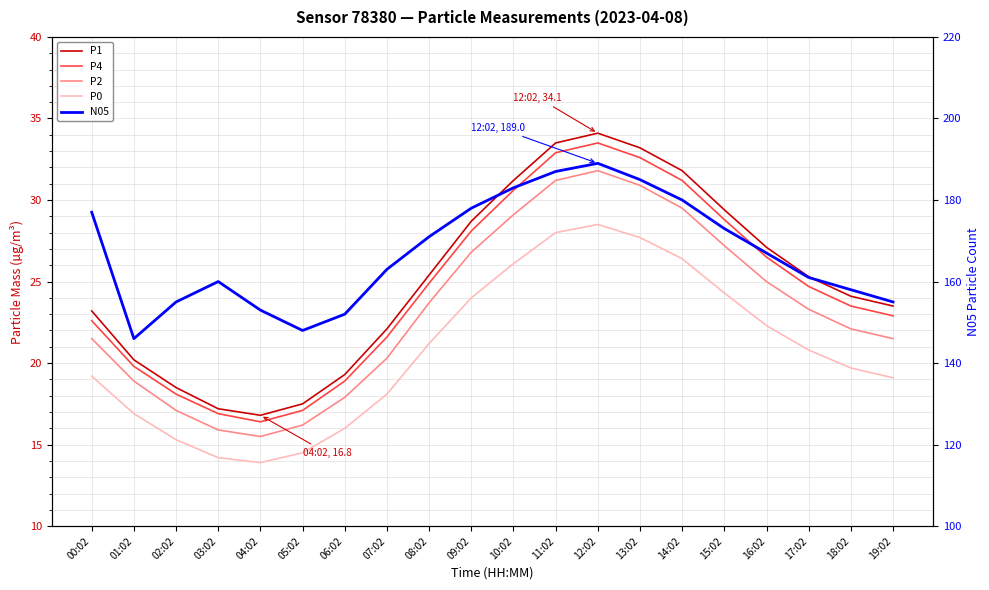

What is the maximum value shown in the chart?

189.0